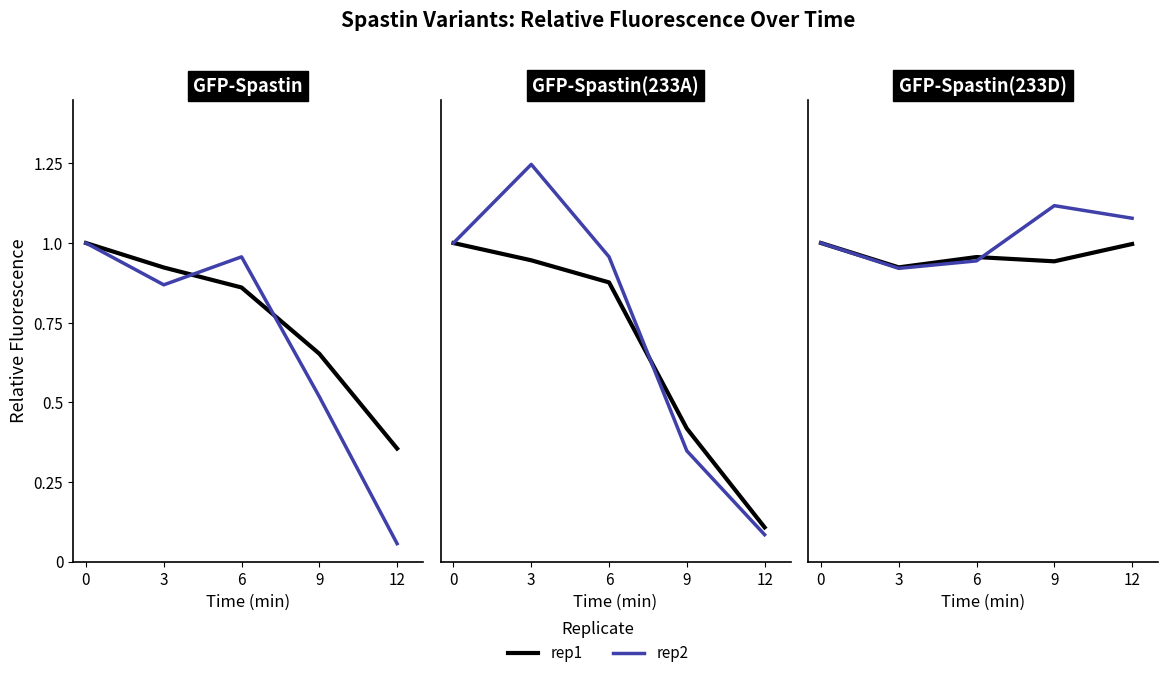

How many intersections are there between rep1 and rep2?

1